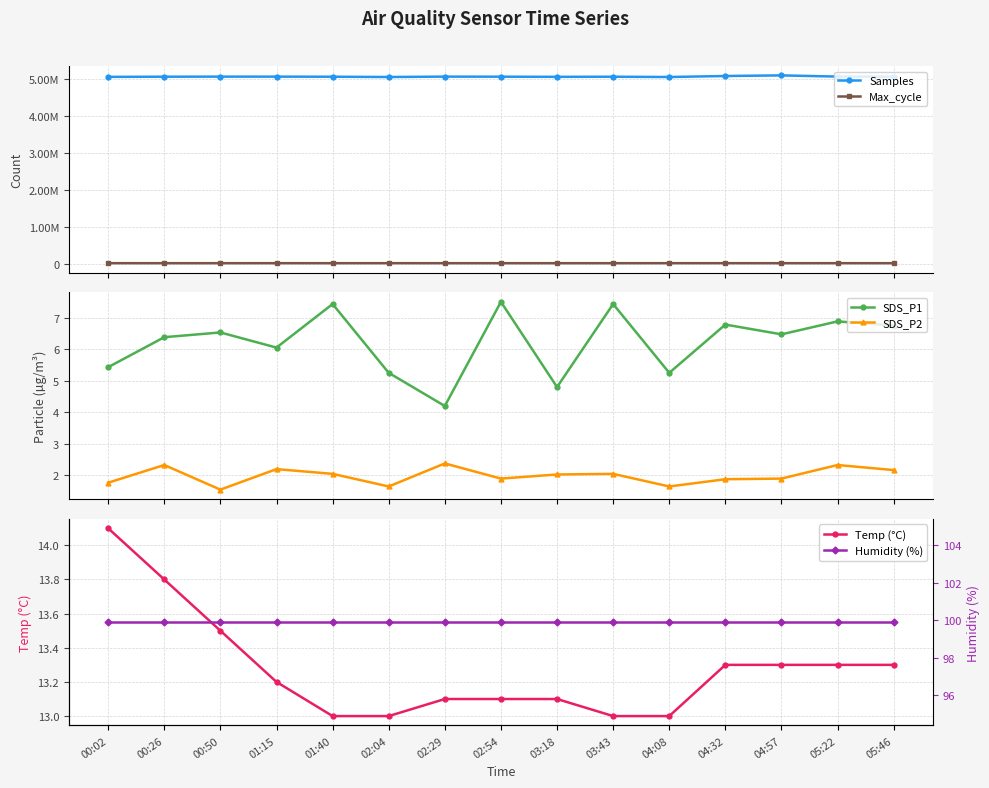

What is the sum of the SDS_P2 values at 04:32 and 05:46?

4.0